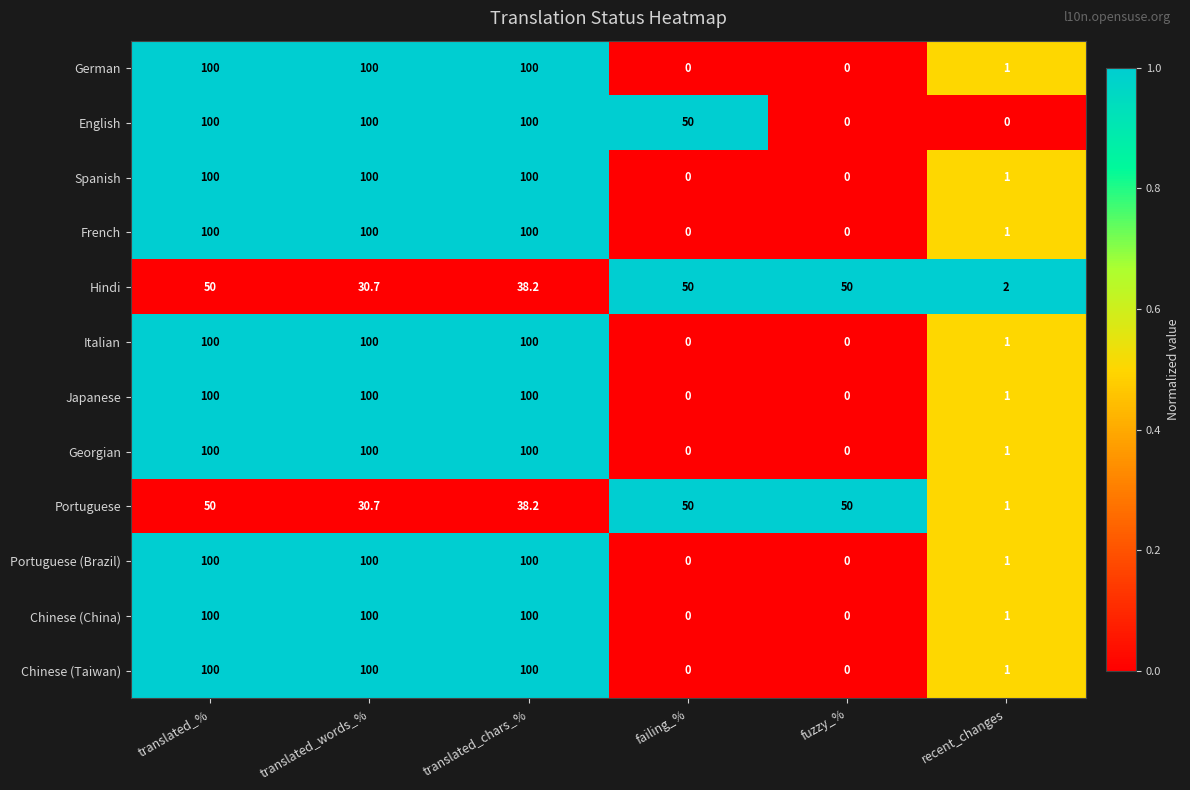

What is the difference between the Chinese (Taiwan) values at translated_words_% and recent_changes?

99.0